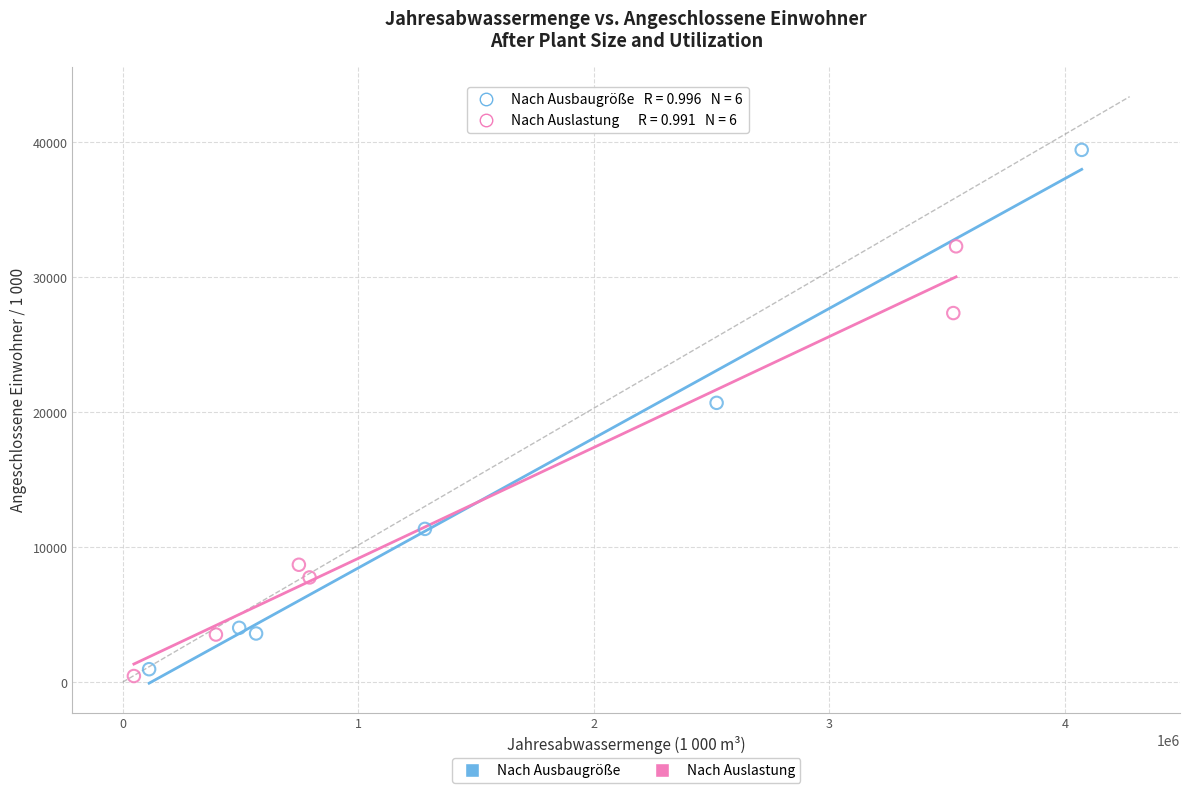

Which series reaches the maximum Y coordinate?

Nach Ausbaugröße